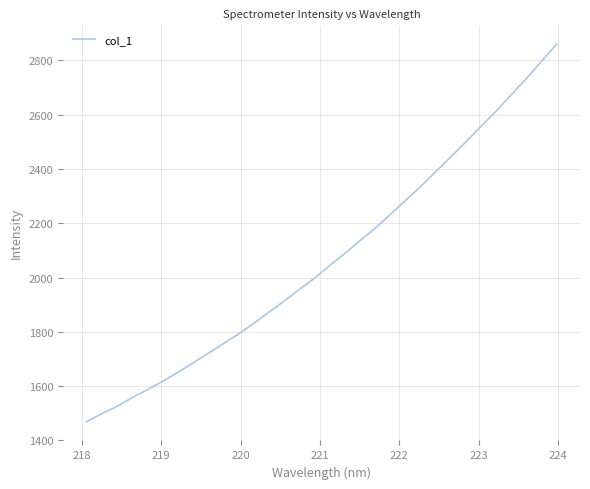

What is the smallest value displayed?

1469.0